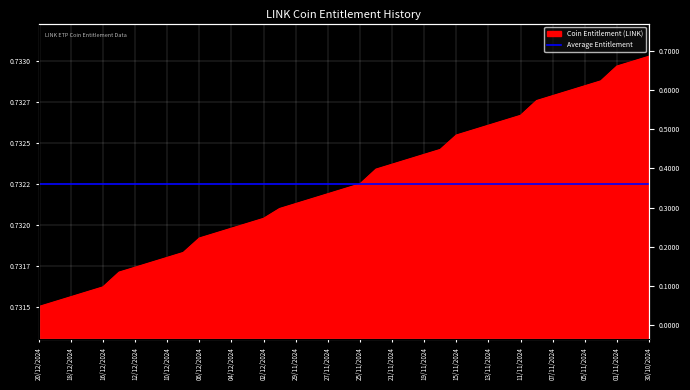

What is the sum of the values at 27/11/2024 and 04/11/2024?

1.5